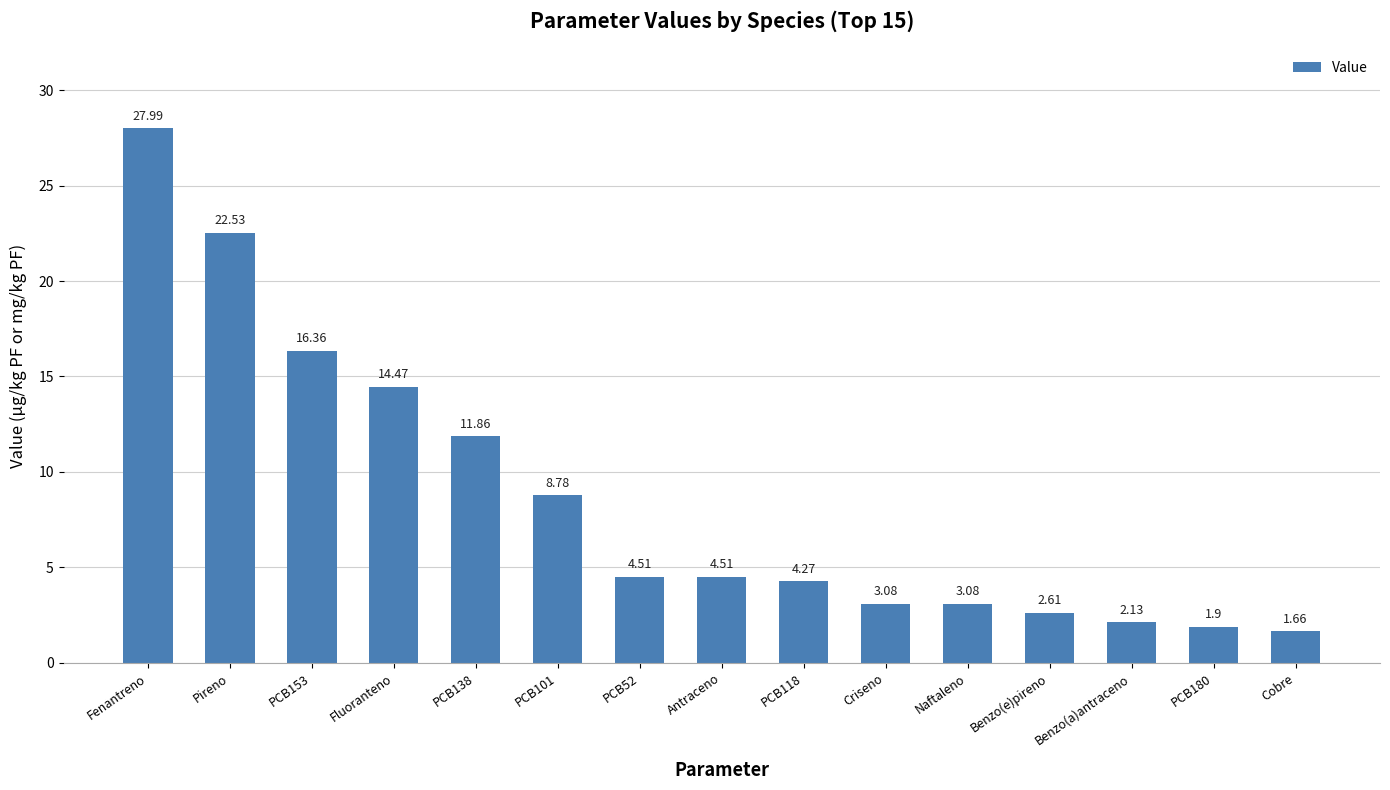

What is the difference between the values at PCB153 and Fluoranteno?

1.9